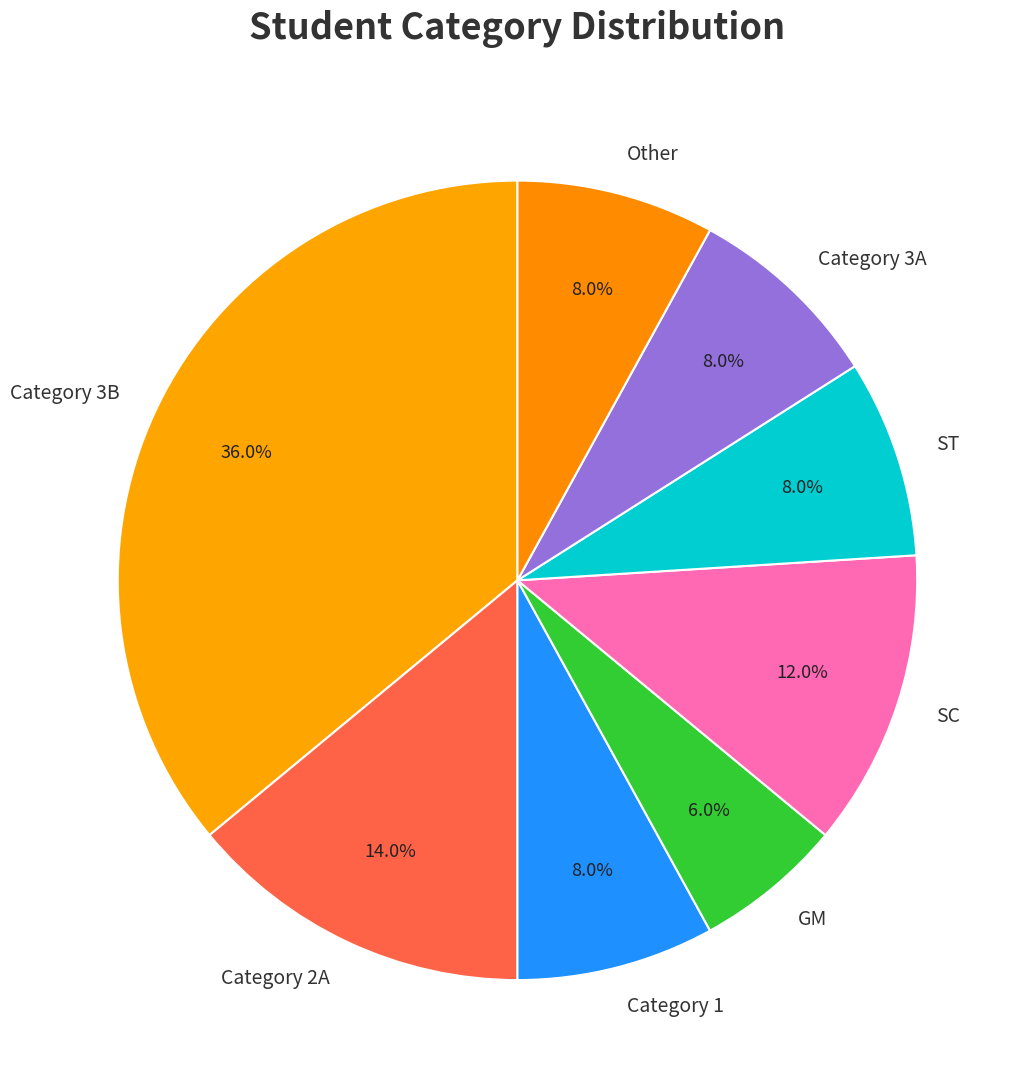

Which slice is the smallest?

GM